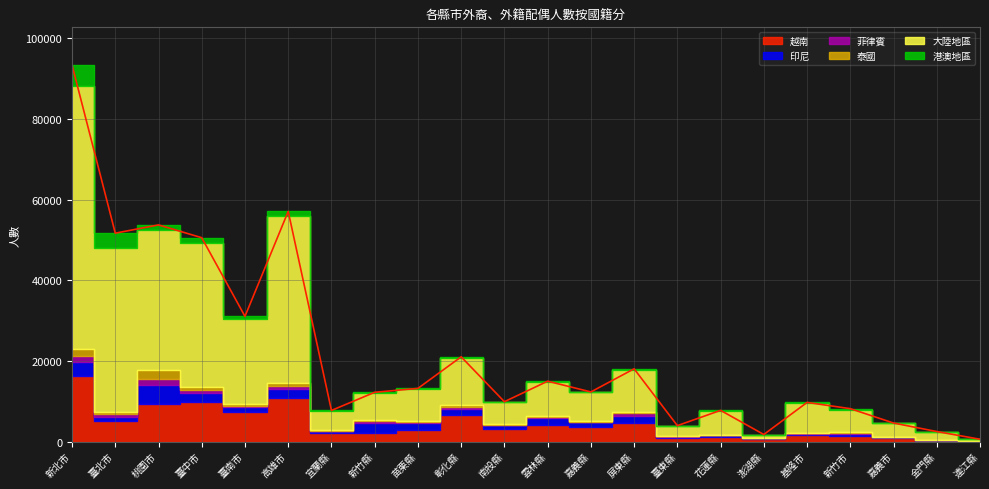

The value of 越南 at 連江縣 is 10. True or false?

False